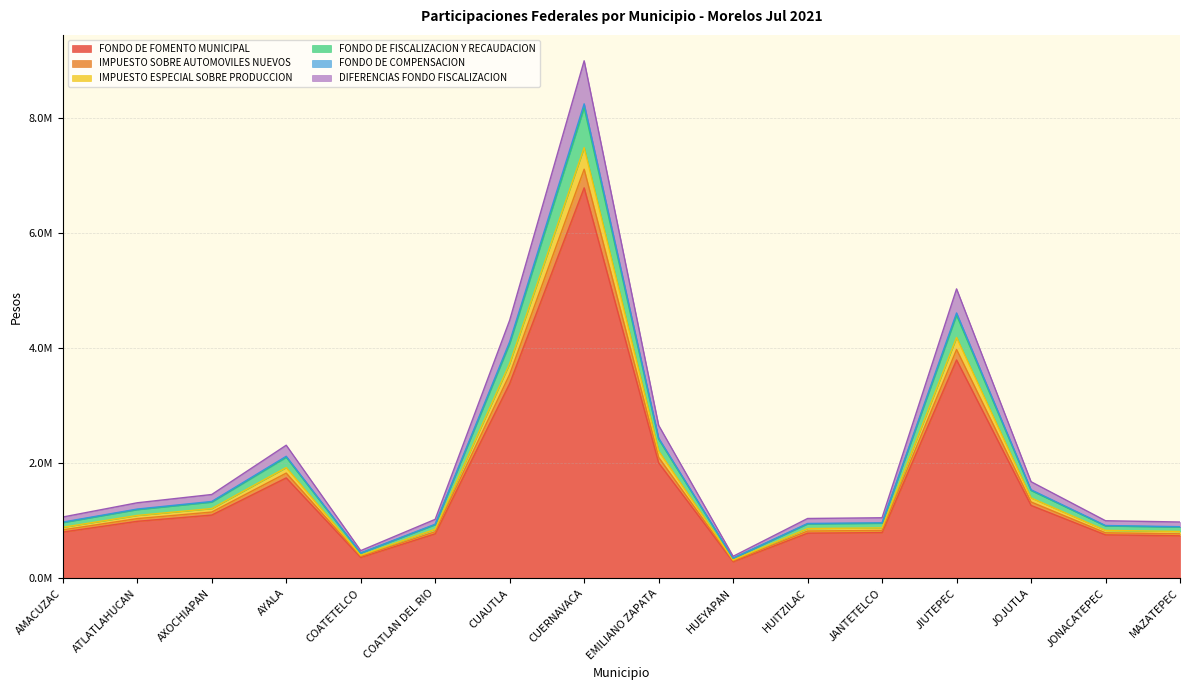

What is the value of the FONDO DE FOMENTO MUNICIPAL point at the 3rd from the left?

1098932